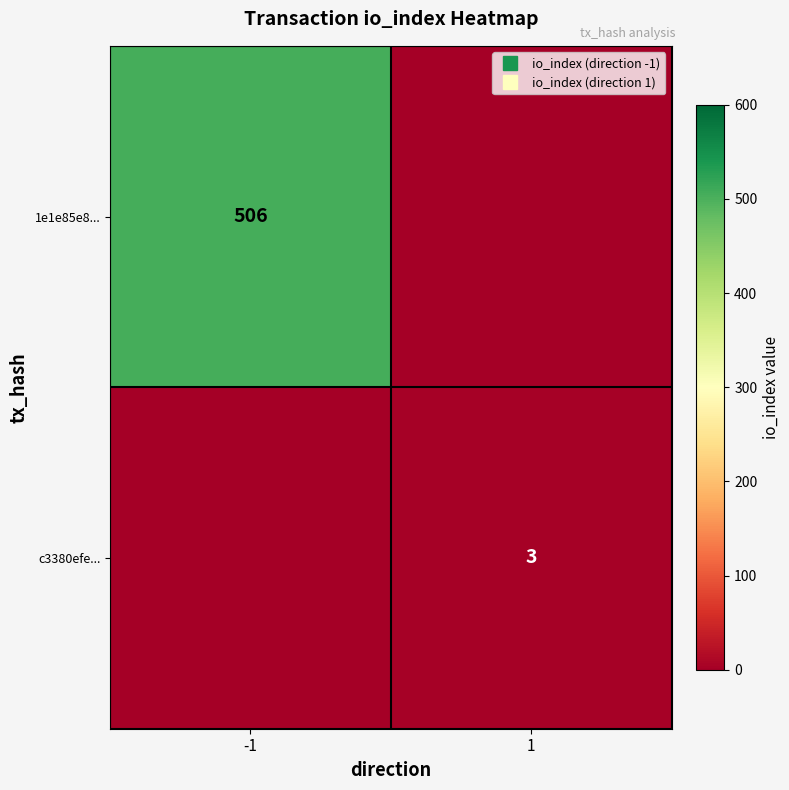

True or false: c3380efe... has a value of -1 at -1.

False